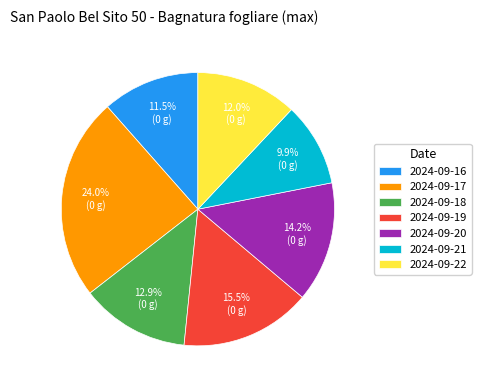

To the nearest percent, what portion does 2024-09-18 represent?

13%